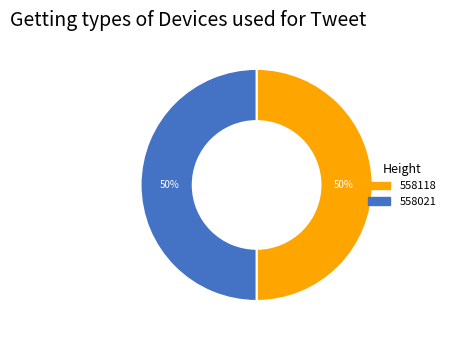

How many segments does this pie chart have?

2